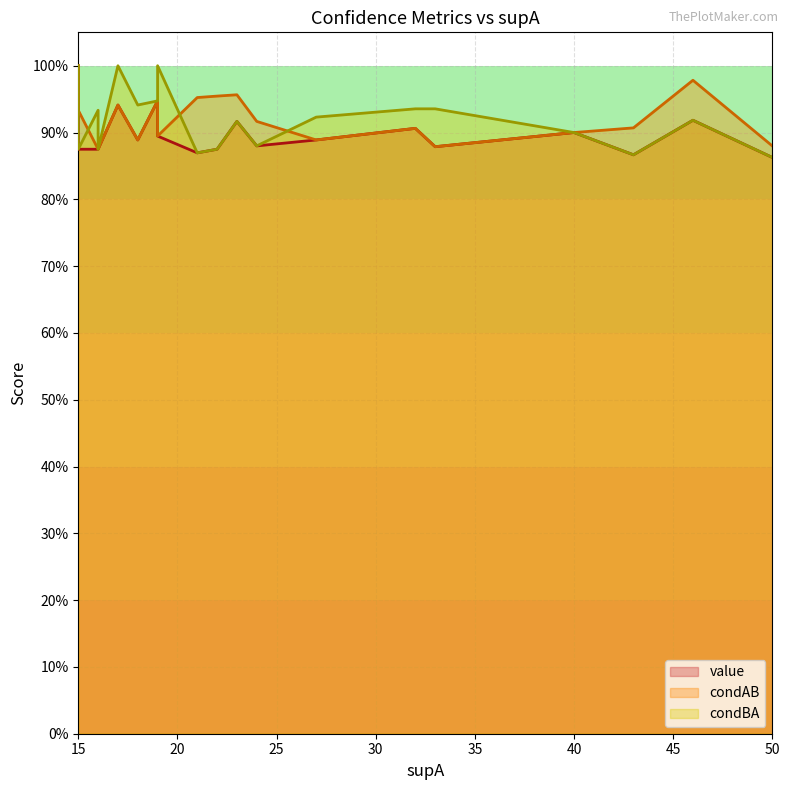

What is the sum of the condBA values at 19 and 27?

1.9